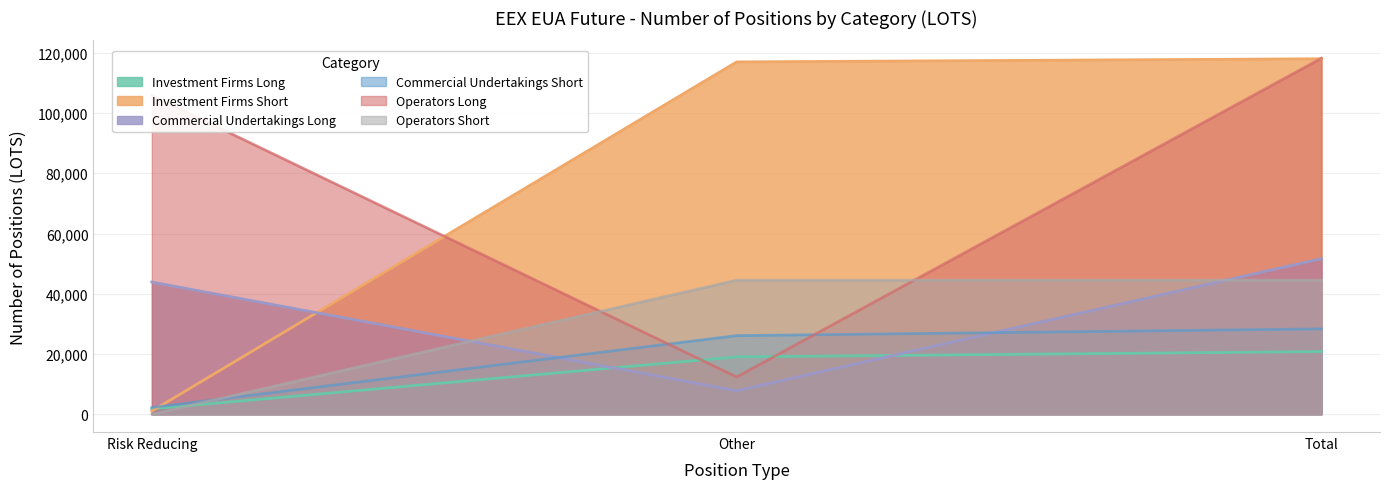

Is the value of Investment Firms Short at Risk Reducing greater than the value of Investment Firms Long at Other?

No